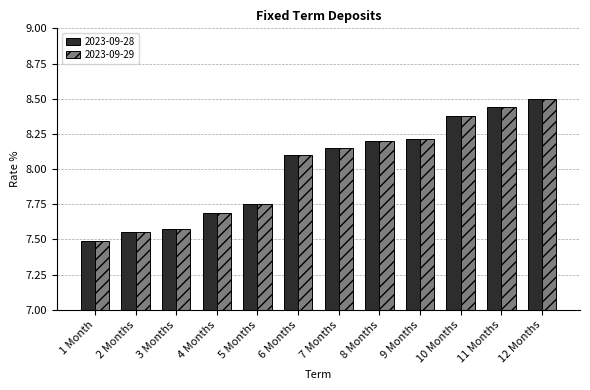

What is the label of the 1st bar from the right?

12 Months